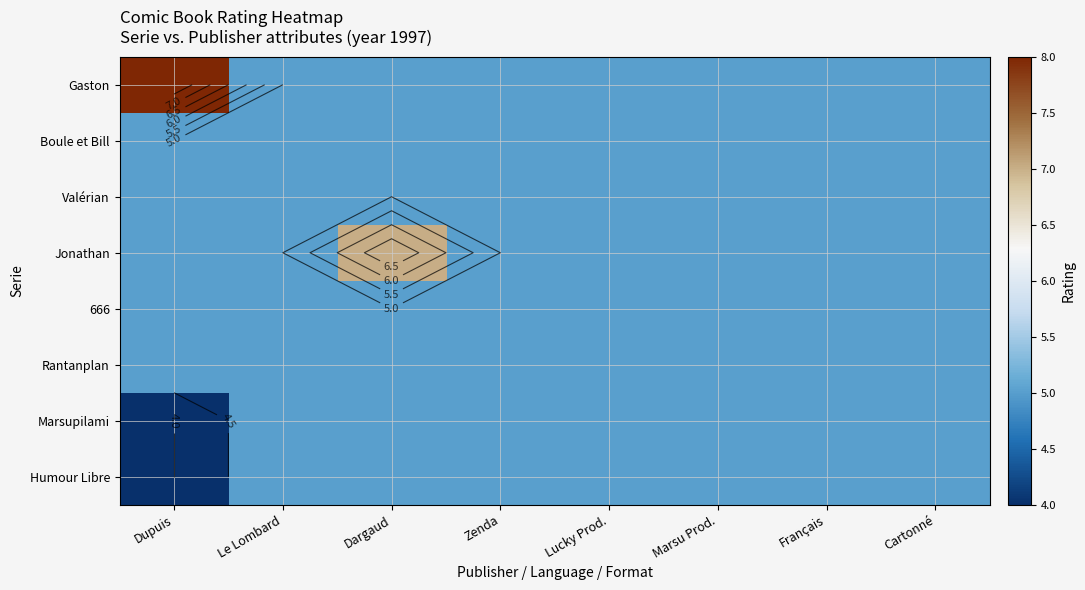

Is the value of Humour Libre at Le Lombard greater than the value of Jonathan at Lucky Prod.?

No